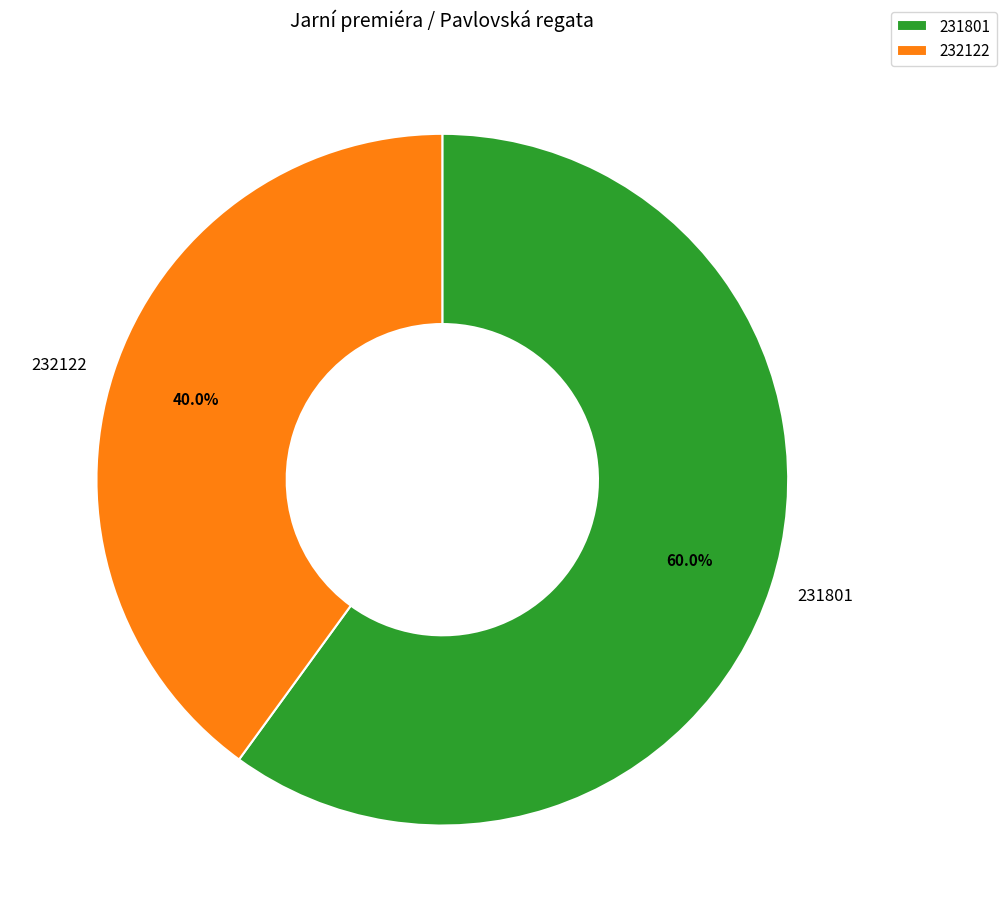

True or false: 231801 accounts for 60% of the total.

True